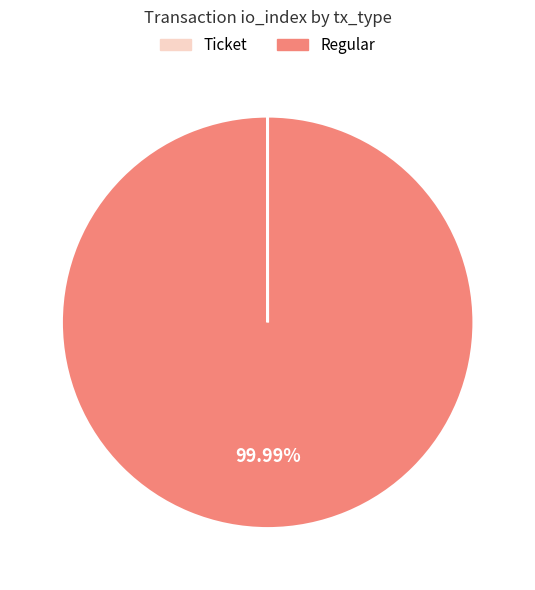

To the nearest percent, what is the average slice percentage?

50%